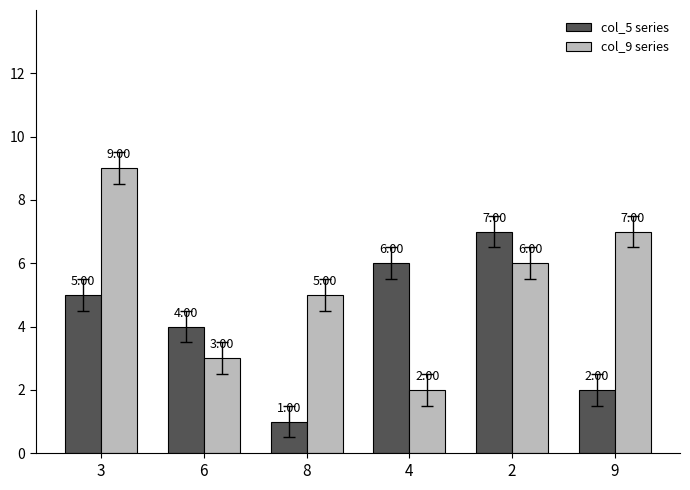

What is the spread (max minus min) of values at 8?

4